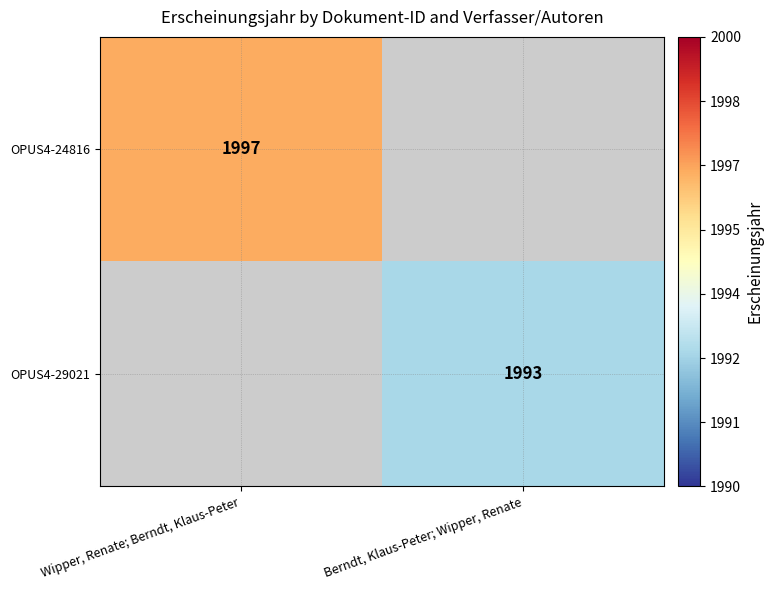

The OPUS4-24816 series shows 1997 at Wipper, Renate; Berndt, Klaus-Peter. True or false?

True